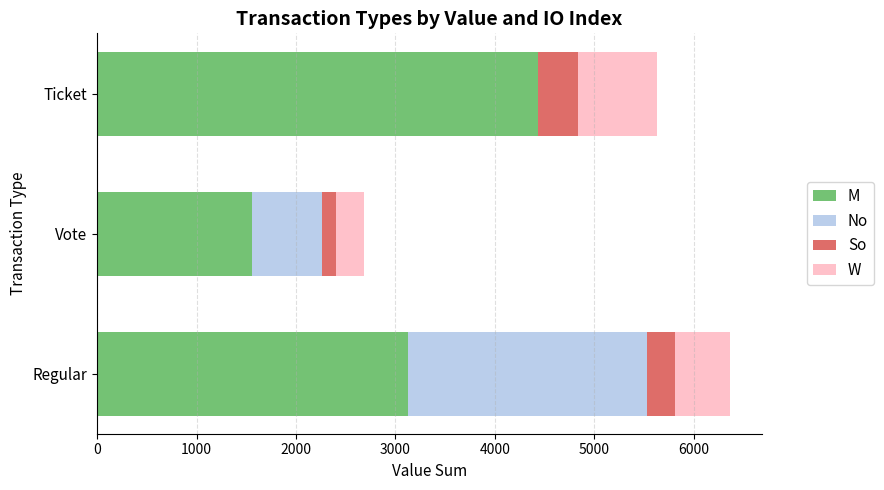

The value of M at Ticket is 4431.4. True or false?

True